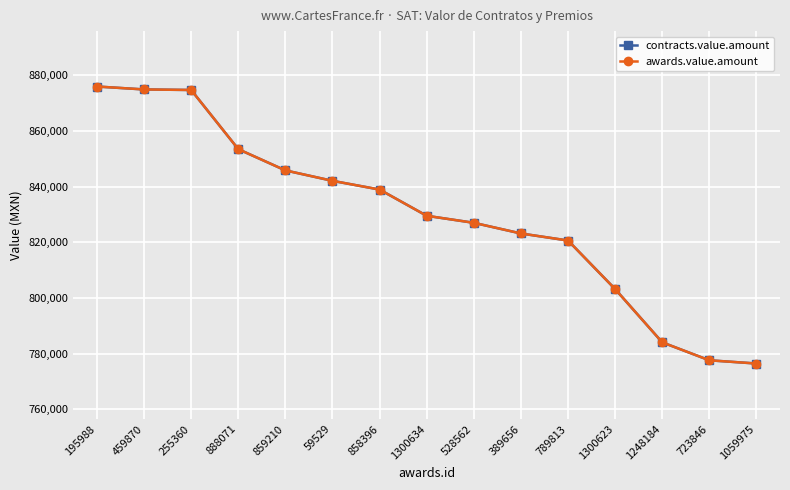

Reading left to right, transcribe all the data shown in this chart.

contracts.value.amount: 195988=876000.0	459870=874946.4	255360=874749.4	888071=853485.0	859210=845850.5	59529=842100.0	858396=838962.6	1300634=829537.9	528562=827013.6	389656=823181.9	789813=820650.0	1300623=803196.0	1248184=784050.0	723846=777600.0	1059975=776440.0
awards.value.amount: 195988=876000.0	459870=874946.4	255360=874749.4	888071=853485.0	859210=845850.5	59529=842100.0	858396=838962.6	1300634=829537.9	528562=827013.6	389656=823181.9	789813=820650.0	1300623=803196.0	1248184=784050.0	723846=777600.0	1059975=776440.0